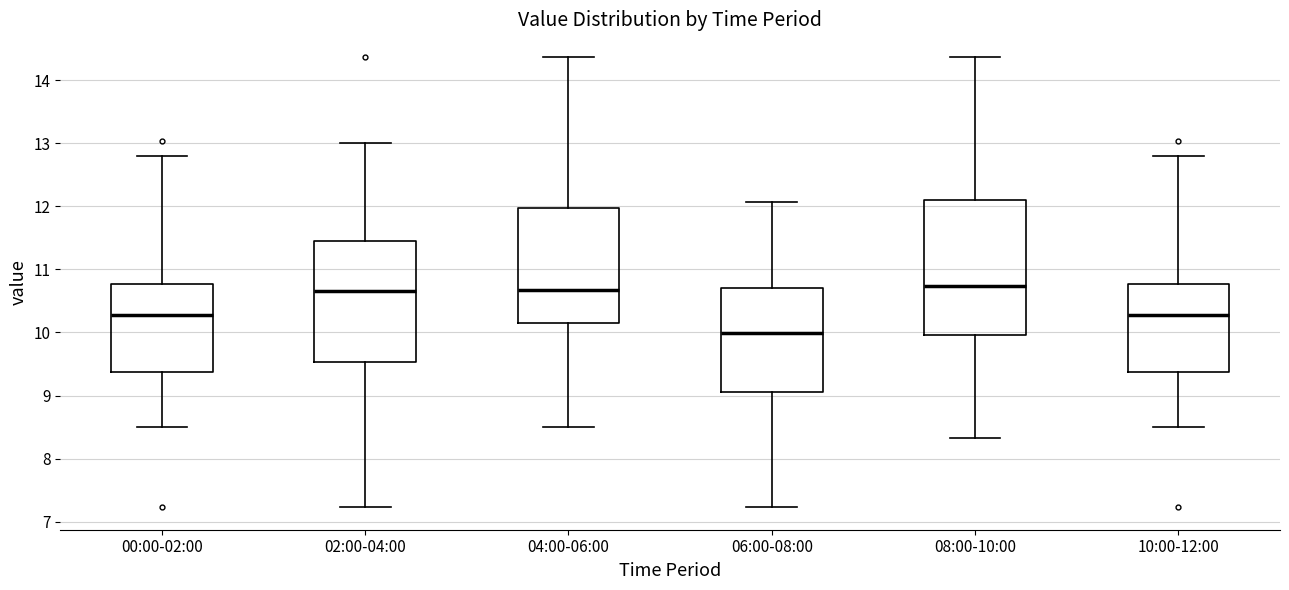

Comparing the boxes themselves (not the whiskers), which one is the tallest?

08:00-10:00